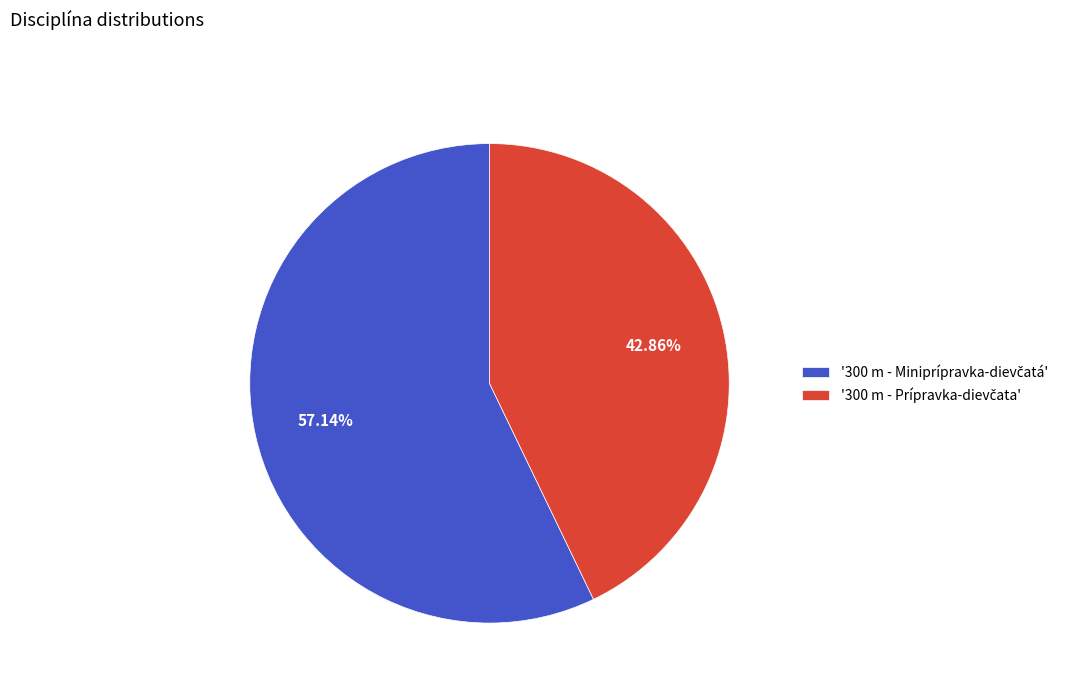

How many segments does this pie chart have?

2